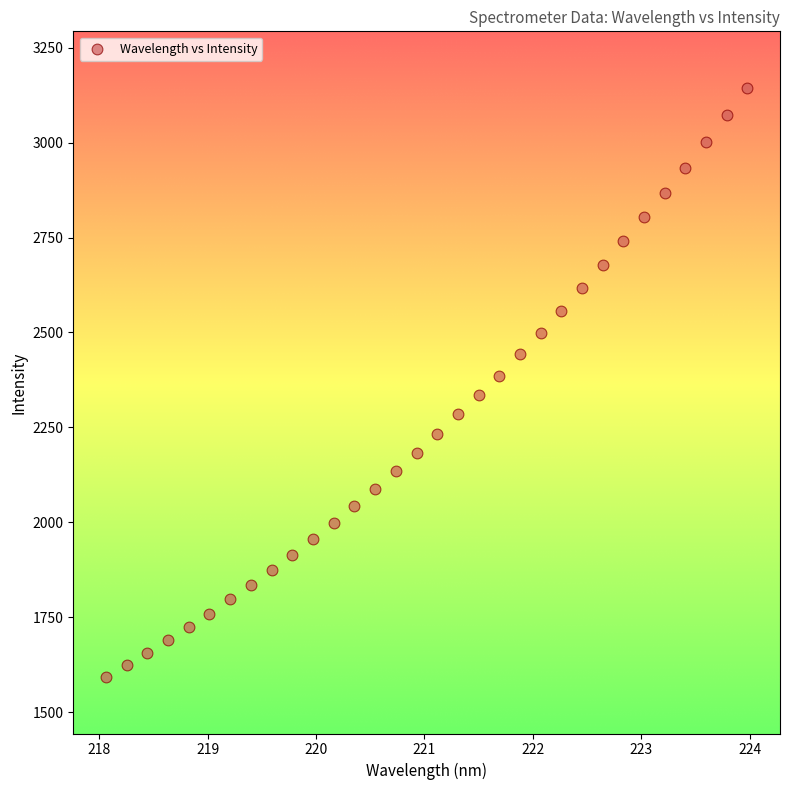

What is the range of Y values (max minus min)?

1548.6